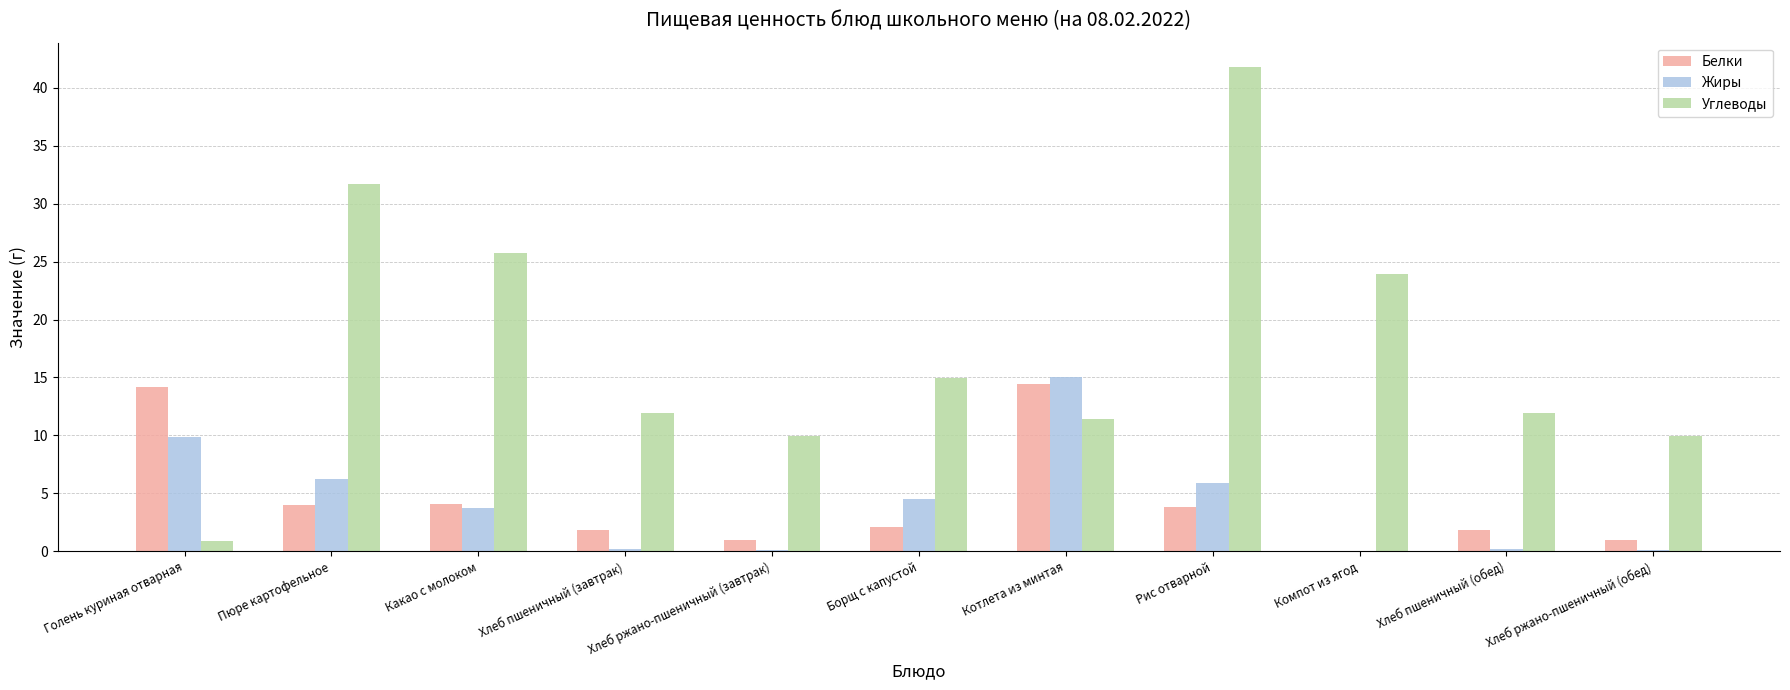

Between Пюре картофельное and Компот из ягод, which series saw the biggest shift?

Углеводы